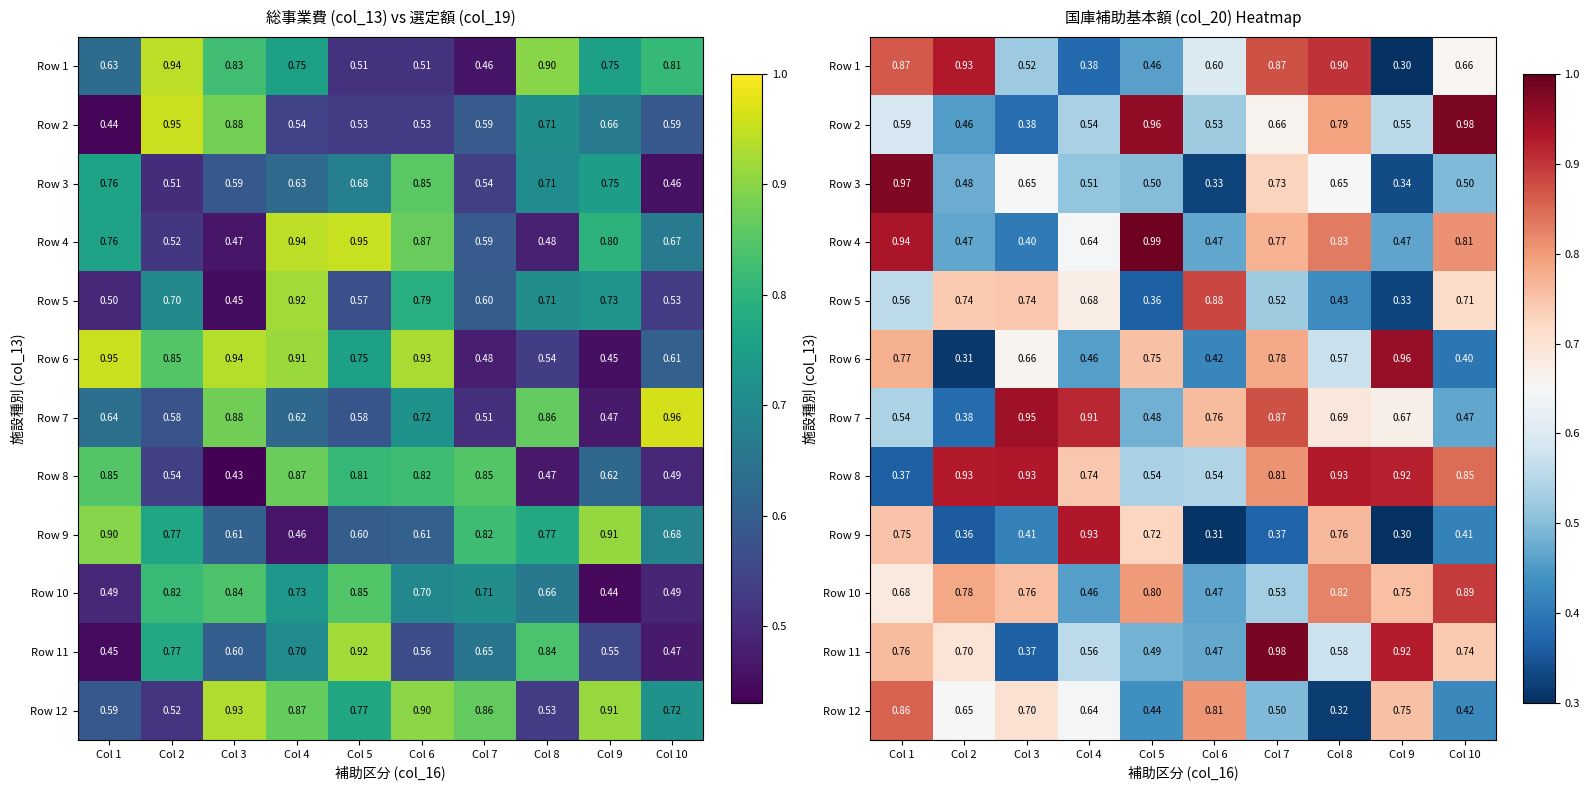

At Col 6, list the series in order from largest to smallest.

Row 5, Row 12, Row 7, Row 1, Row 8, Row 2, Row 11, Row 4, Row 10, Row 6, Row 3, Row 9